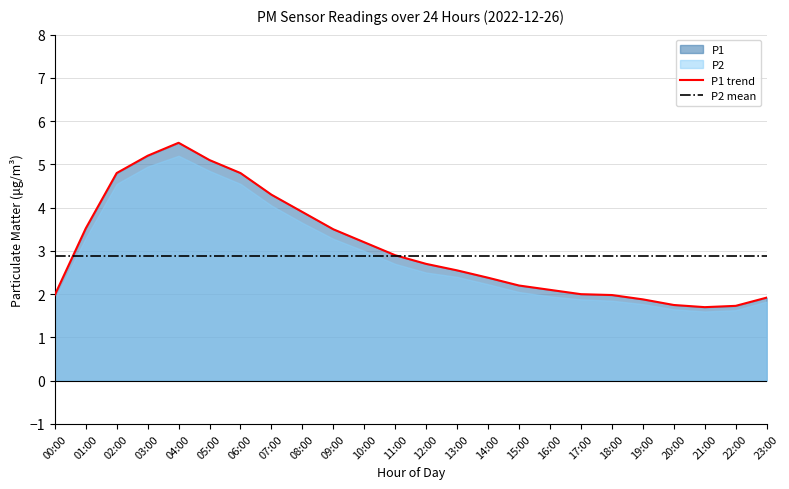

Where is P2 mean nearest to the value 2?

00:00